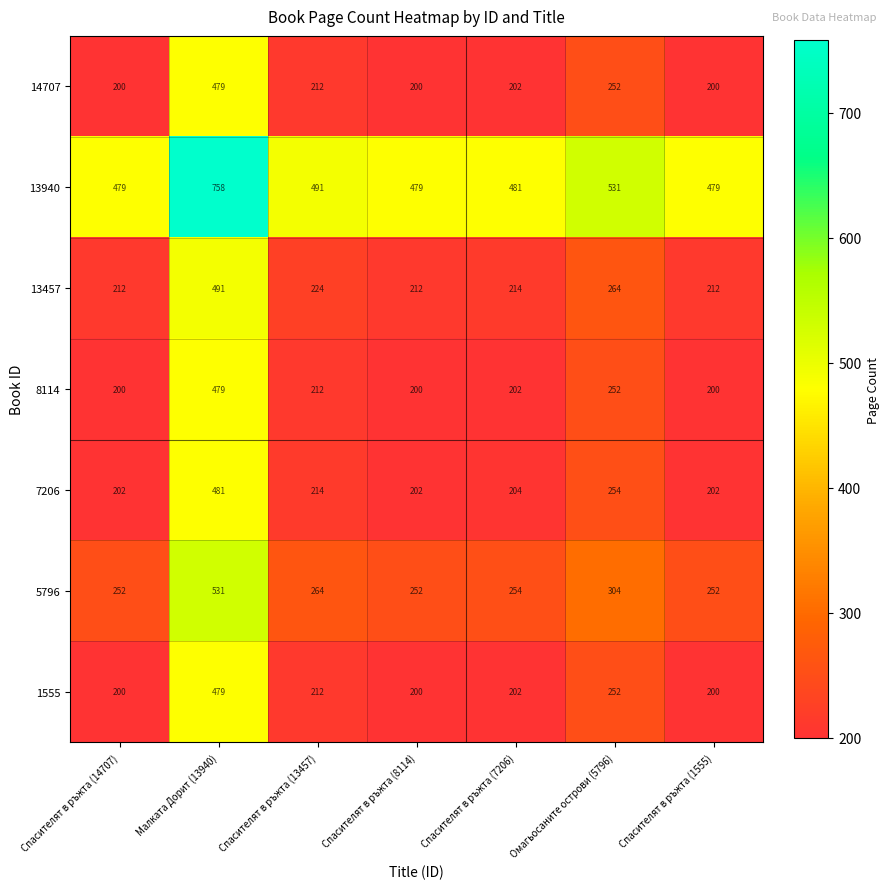

At which label does 14707 reach its peak?

Малката Дорит (13940)